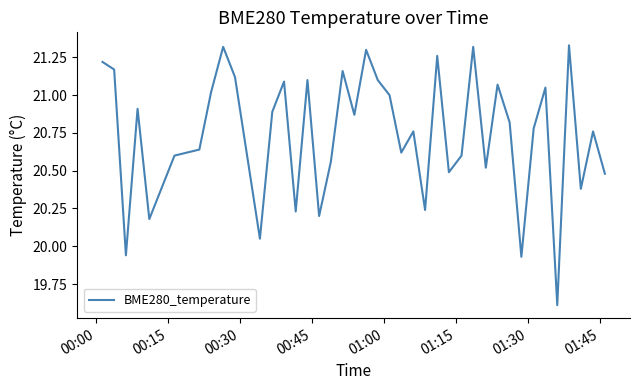

What is the difference between the maximum and minimum values?

1.7